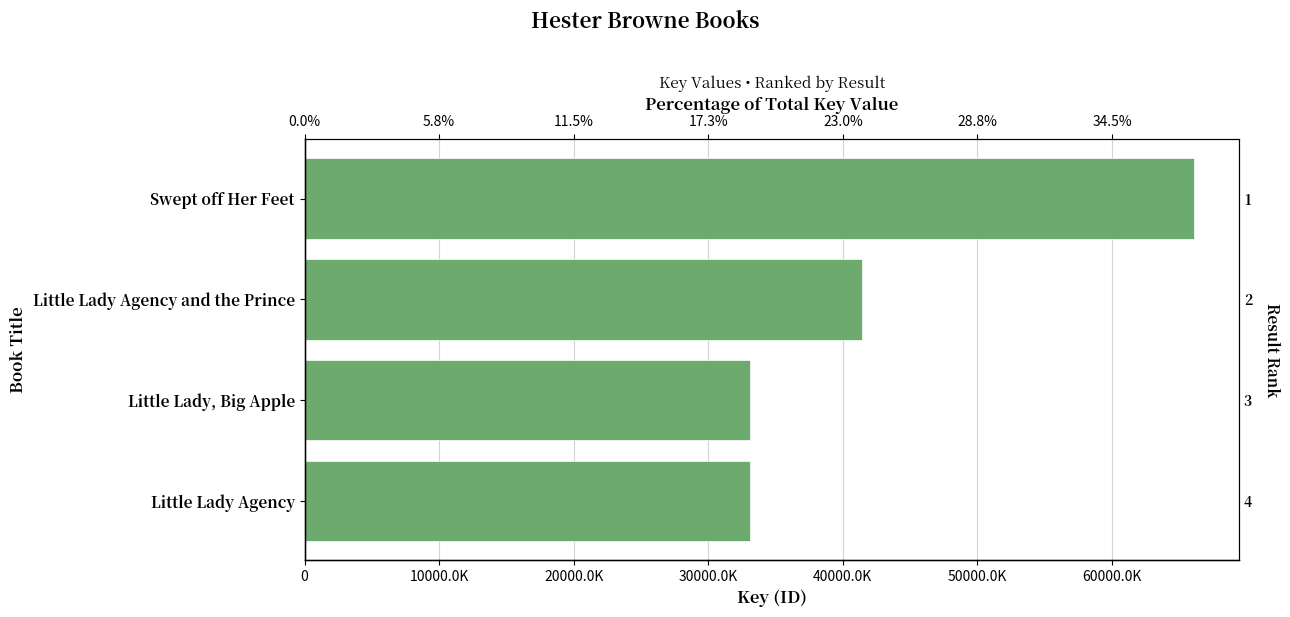

What is the difference between the values at 30000.0K and 10000.0K?

8302129